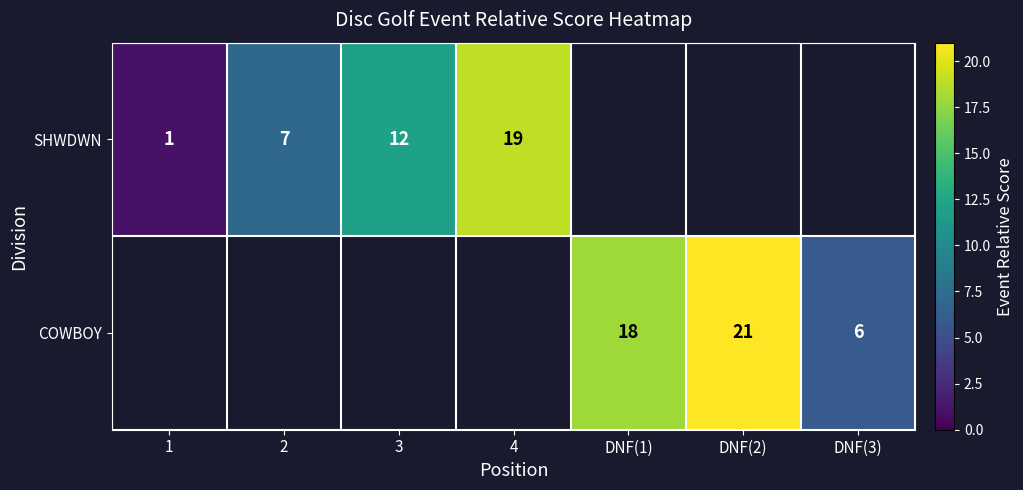

The SHWDWN series shows 7 at 2. True or false?

True